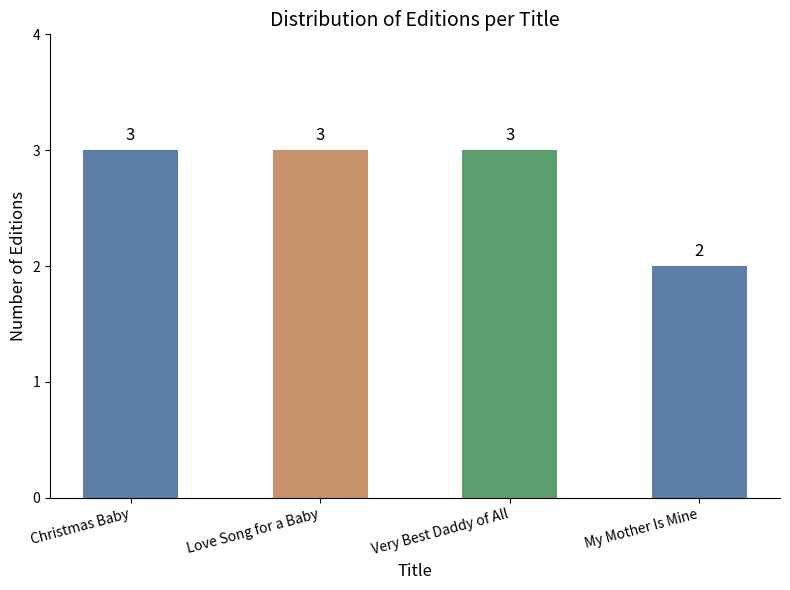

Reading right to left, list all the values displayed in this chart.

2	3	3	3